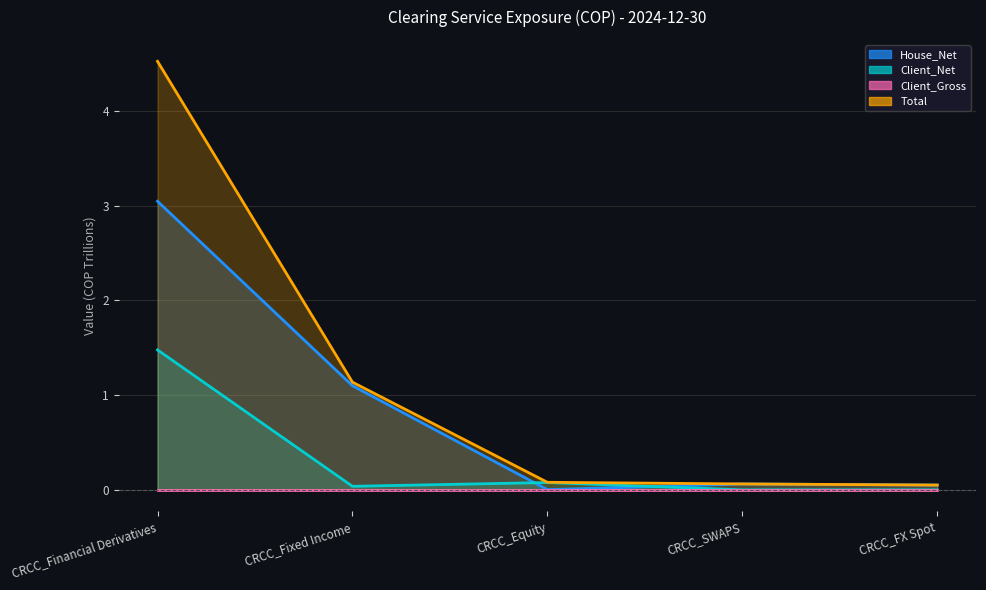

What is the average value of the Total series?

1.2